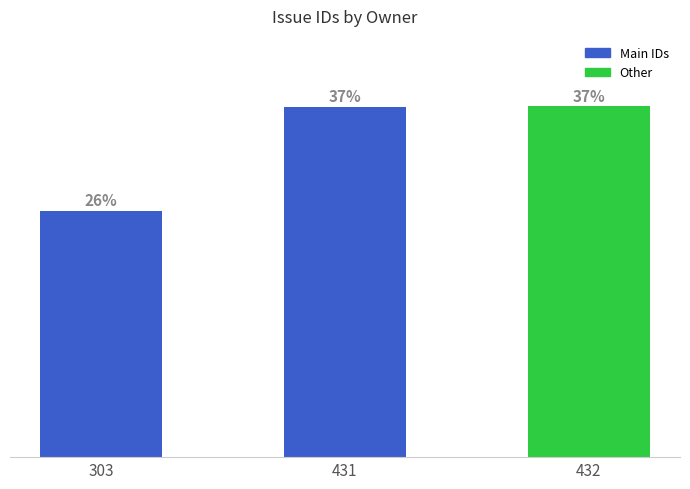

Which label corresponds to the largest value in the chart?

432